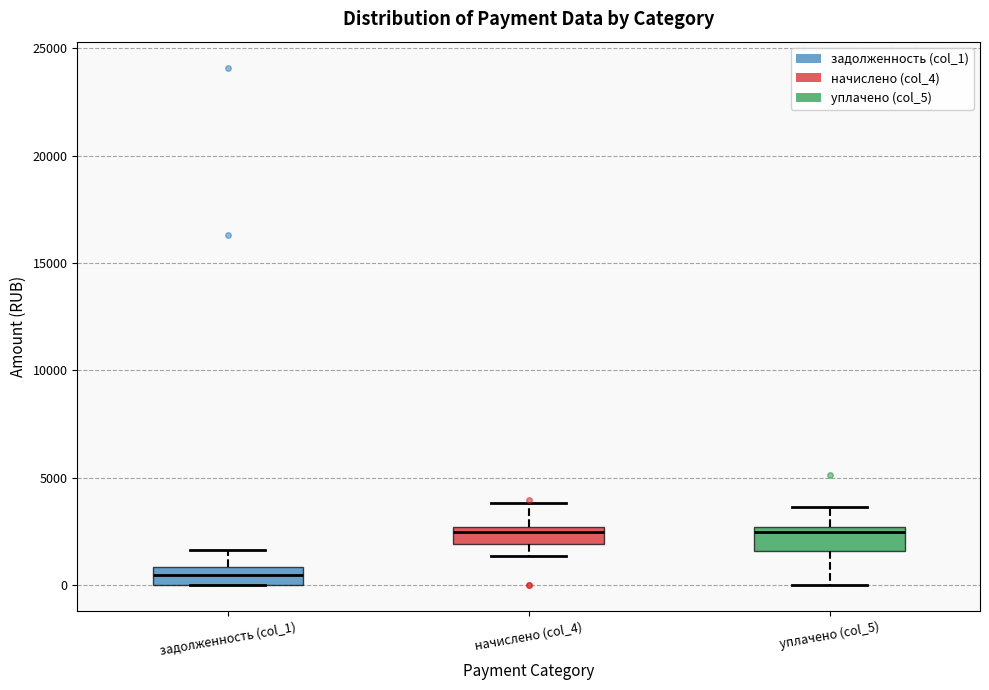

Reading left to right, transcribe this box plot: for each box, give where its median line is, the range the box spans, and where its two whiskers end, as read against the y-axis. The values are not printed on the chart, so give them approximately, as read against the axis.

задолженность (col_1): median 500, box 0 to 1000, whiskers 0 to 1500
начислено (col_4): median 2500 (just below the box's upper edge), box 2000 to 2500, whiskers 1500 to 4000
уплачено (col_5): median 2500 (just below the box's upper edge), box 1500 to 2500, whiskers 0 to 3500